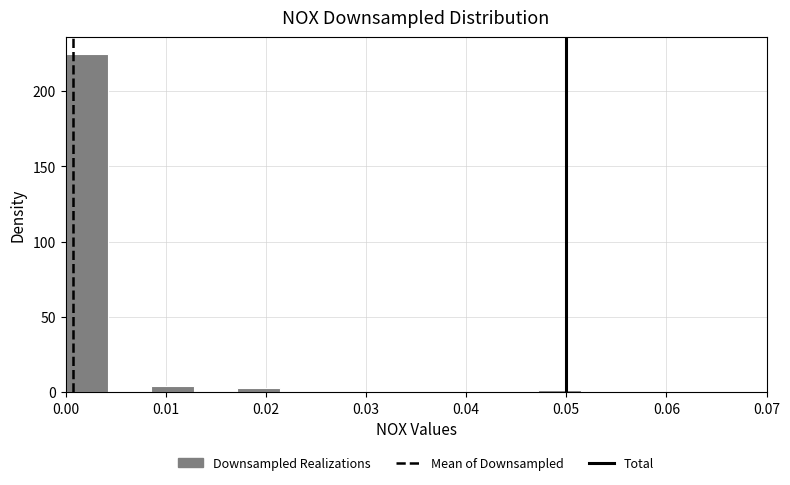

Reading left to right, list every bar in this chart as the range it spans on the x-axis followed by its height. Neither the bar edges nor the heights are printed on the chart, so give them approximately, as read against the axes.

0.000 to 0.004: 225
0.004 to 0.009: 0
0.009 to 0.013: under 5
0.013 to 0.017: 0
0.017 to 0.021: under 5
0.021 to 0.026: 0
0.026 to 0.030: 0
0.030 to 0.034: 0
0.034 to 0.039: 0
0.039 to 0.043: 0
0.043 to 0.047: 0
0.047 to 0.051: under 5
0.051 to 0.056: 0
0.056 to 0.060: 0